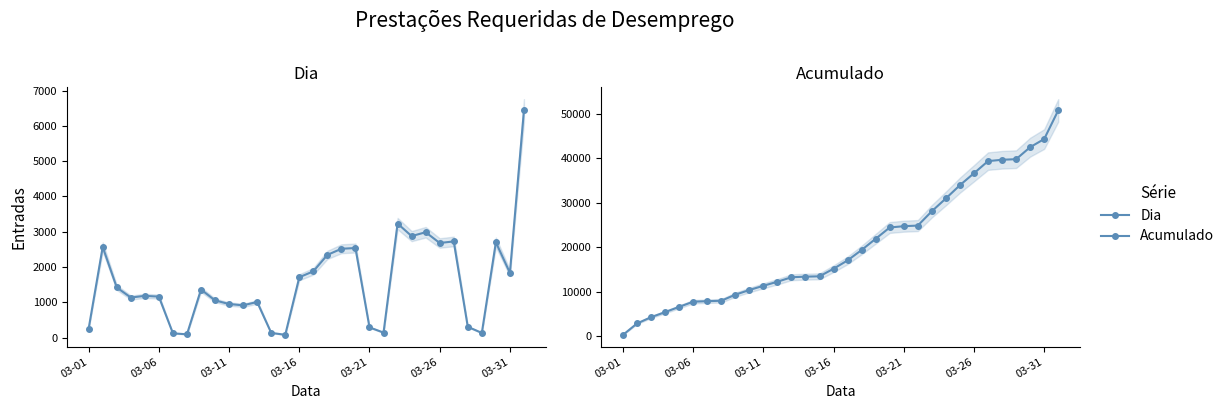

Reading right to left, list all the values displayed in this chart.

Dia: 6439	1835	2701	132	305	2726	2682	2987	2877	3232	141	289	2539	2518	2344	1878	1710	78	133	1009	914	951	1054	1362	92	121	1161	1183	1135	1421	2569	257
Acumulado: 50775	44336	42501	39800	39668	39363	36637	33955	30968	28091	24859	24718	24429	21890	19372	17028	15150	13440	13362	13229	12220	11306	10355	9301	7939	7847	7726	6565	5382	4247	2826	257